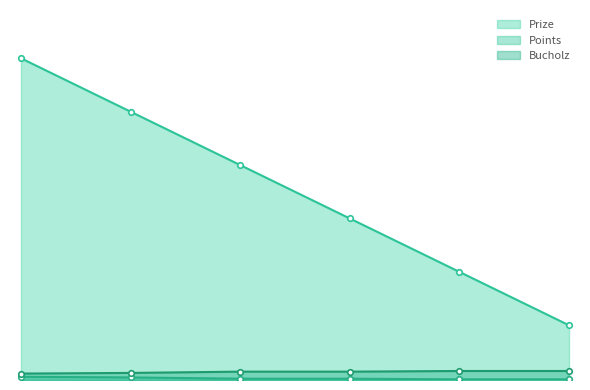

What is the difference between the highest and lowest values at 4?

498